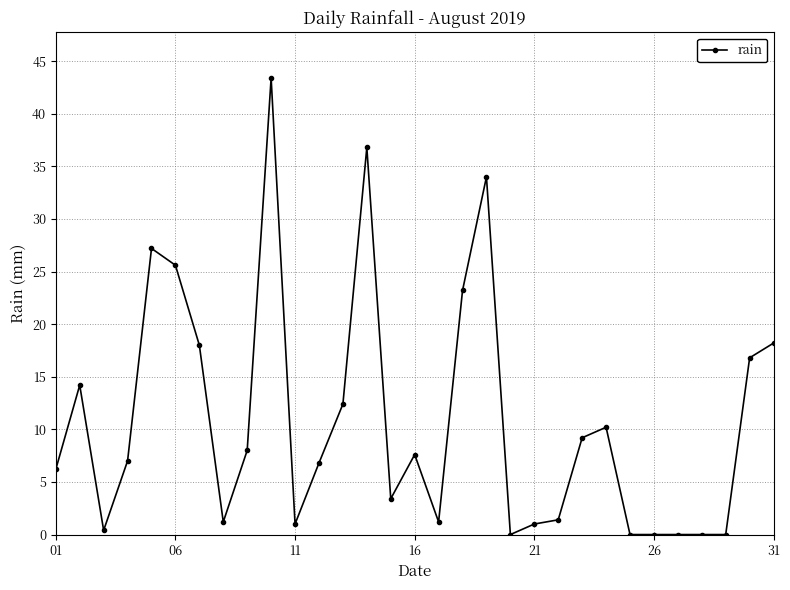

What is the maximum value shown in the chart?

43.4